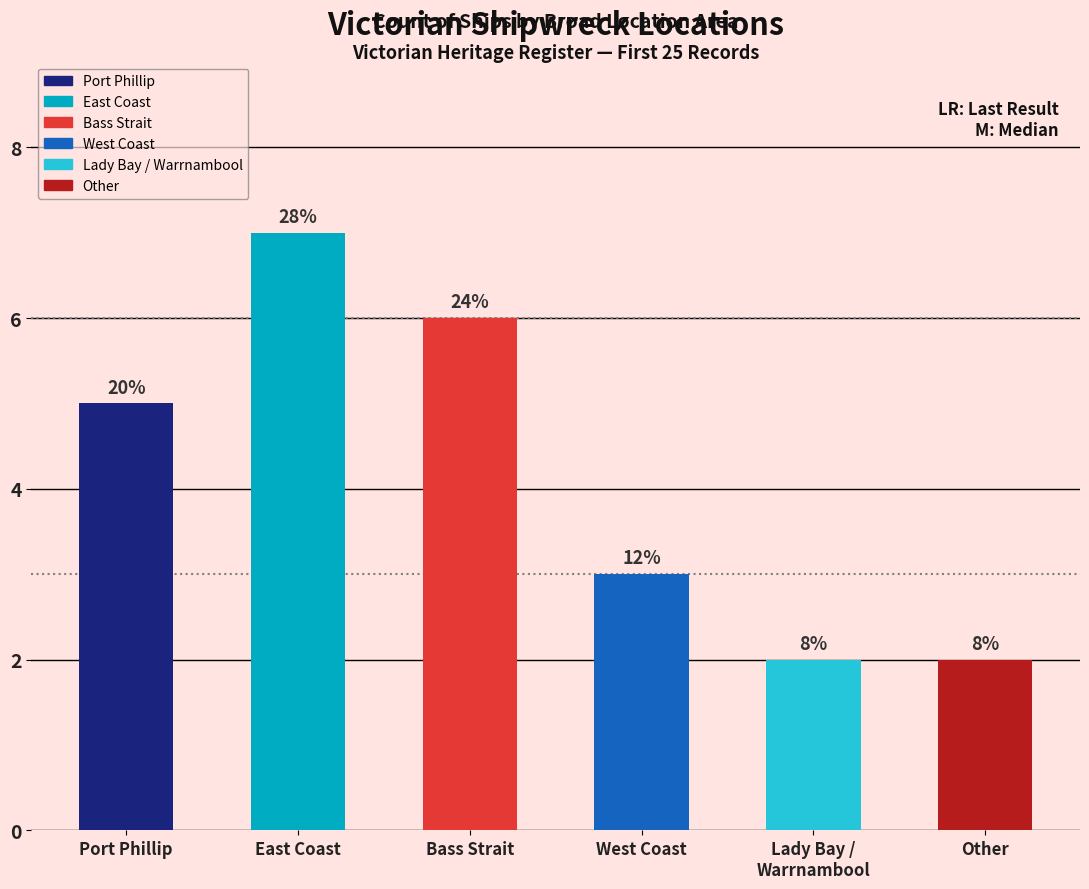

What is the average value?

4